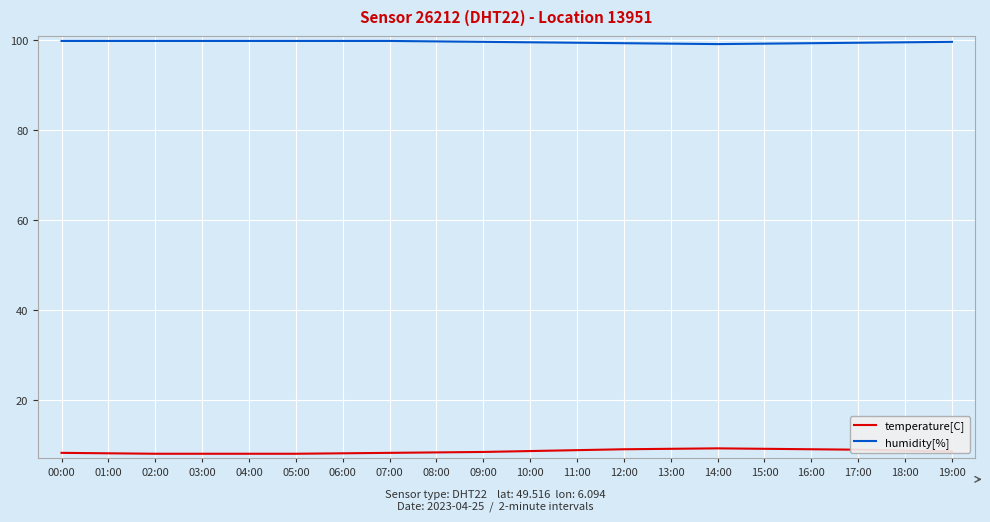

Which series has the largest total across all categories?

humidity[%]